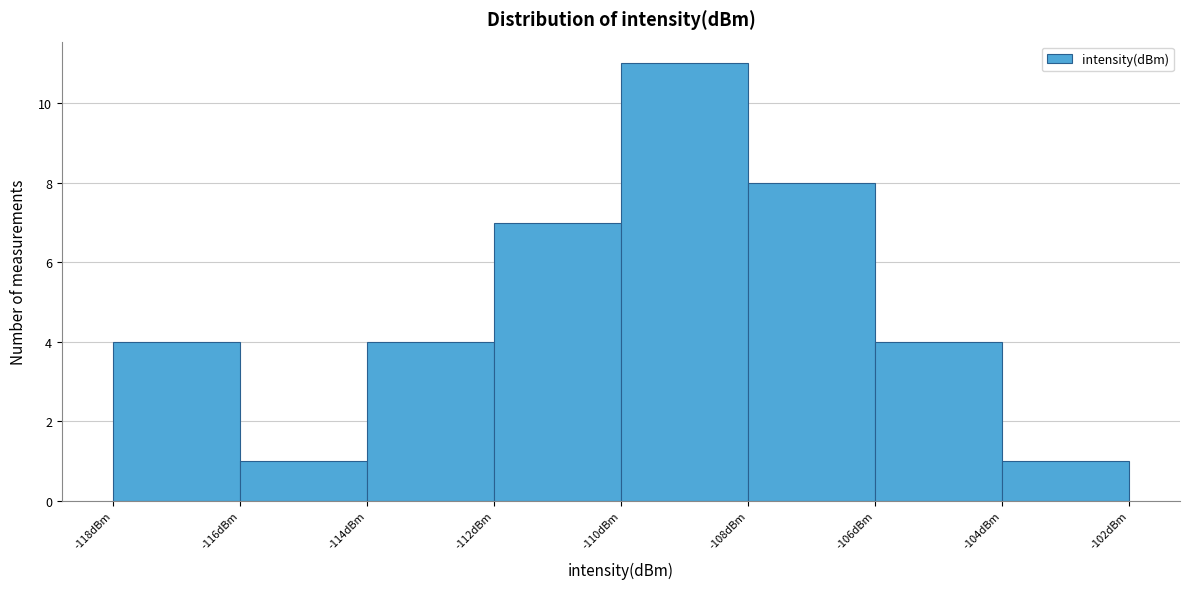

Reading left to right, list every bar in this chart as the range it spans on the x-axis followed by its height. The values are not printed on the chart, so give them approximately, as read against the axis.

-118 to -116: 4
-116 to -114: 1
-114 to -112: 4
-112 to -110: 7
-110 to -108: 11
-108 to -106: 8
-106 to -104: 4
-104 to -102: 1